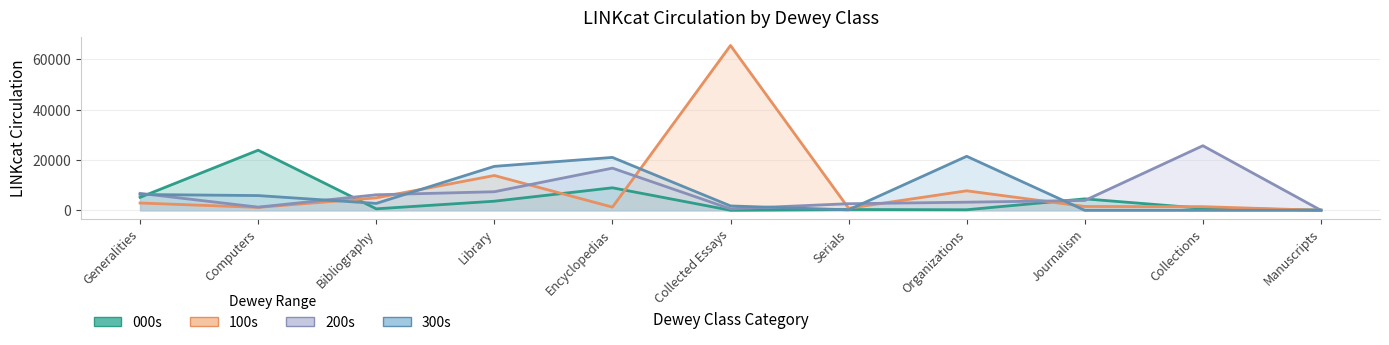

At which label is 100s closest to 32725?

Library